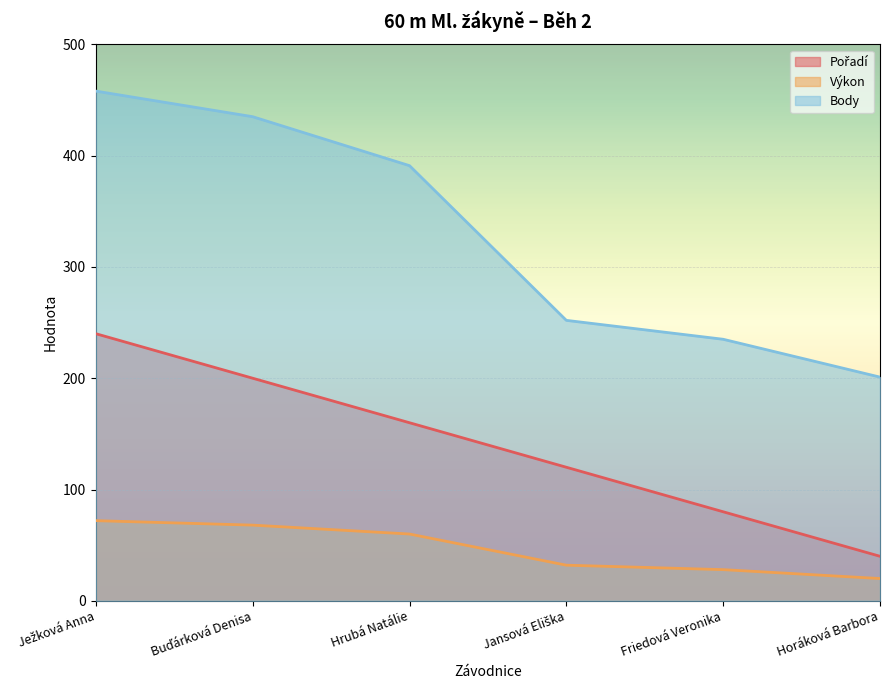

True or false: Body and Výkon cross at least once.

False